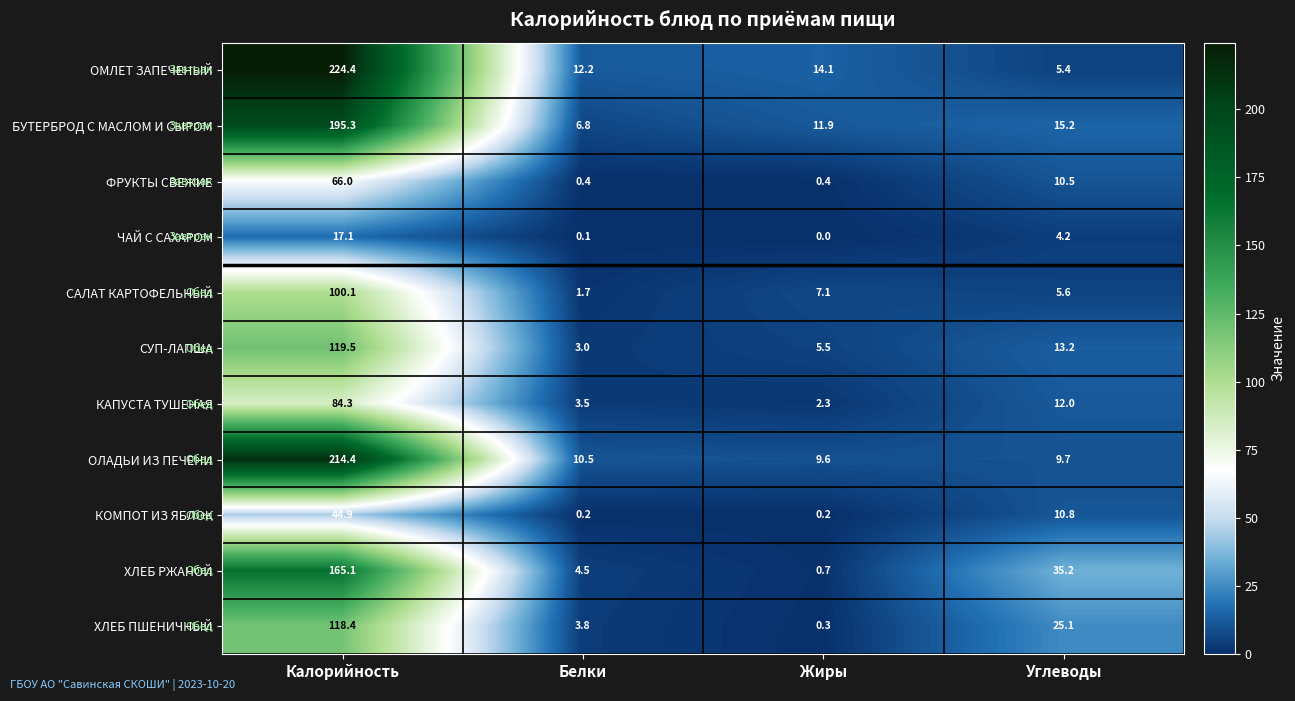

The КАПУСТА ТУШЕНАЯ series shows 12.0 at Углеводы. True or false?

True